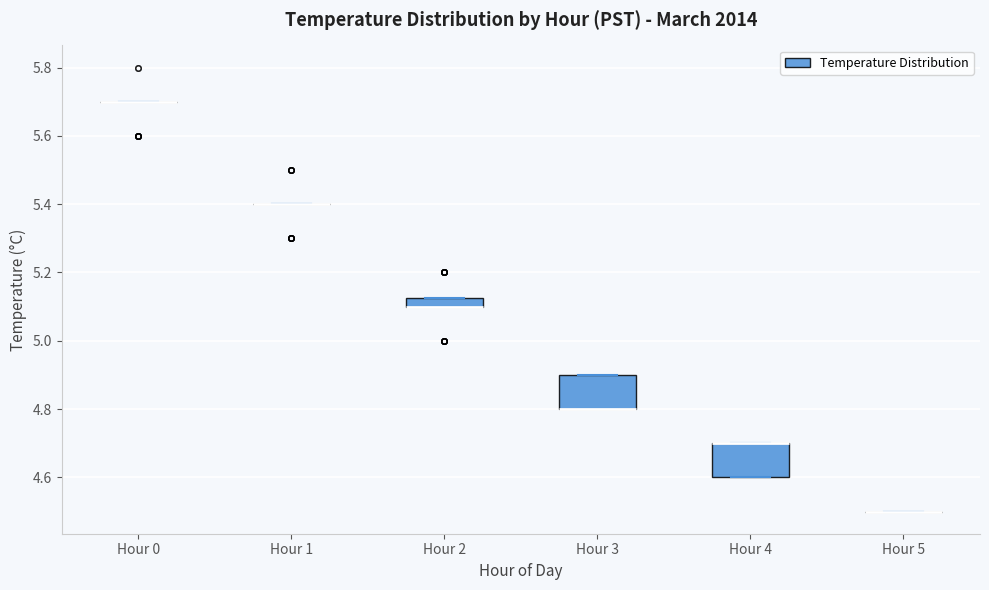

Where is the upper edge of the box for Hour 4 on the y-axis? The values are not printed on the chart, so give them approximately, as read against the axis.

4.70